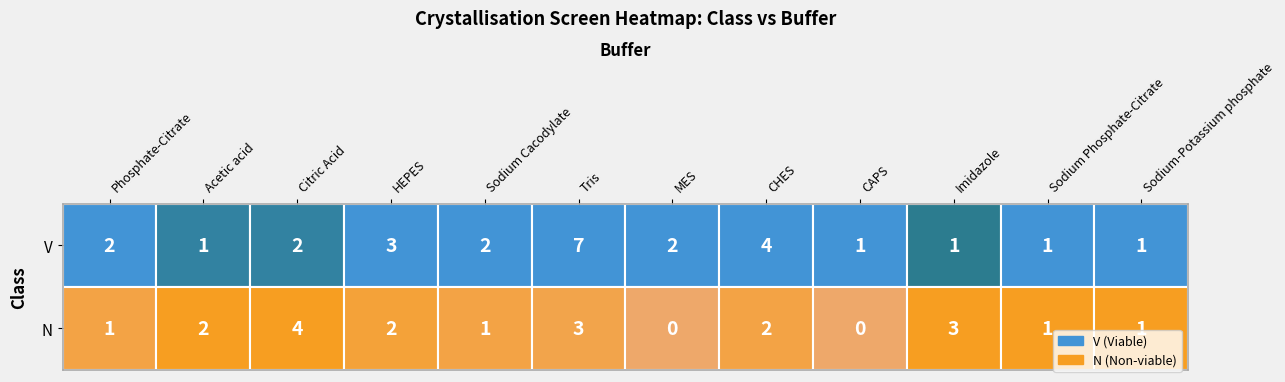

Where is V nearest to the value 4?

CHES